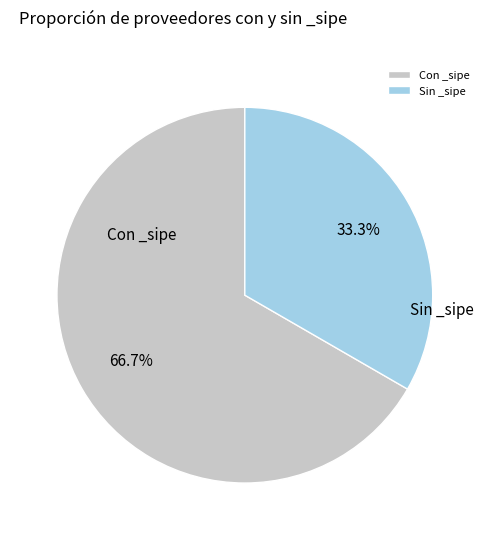

To the nearest percent, what is the difference between the largest and smallest slice percentages?

33%